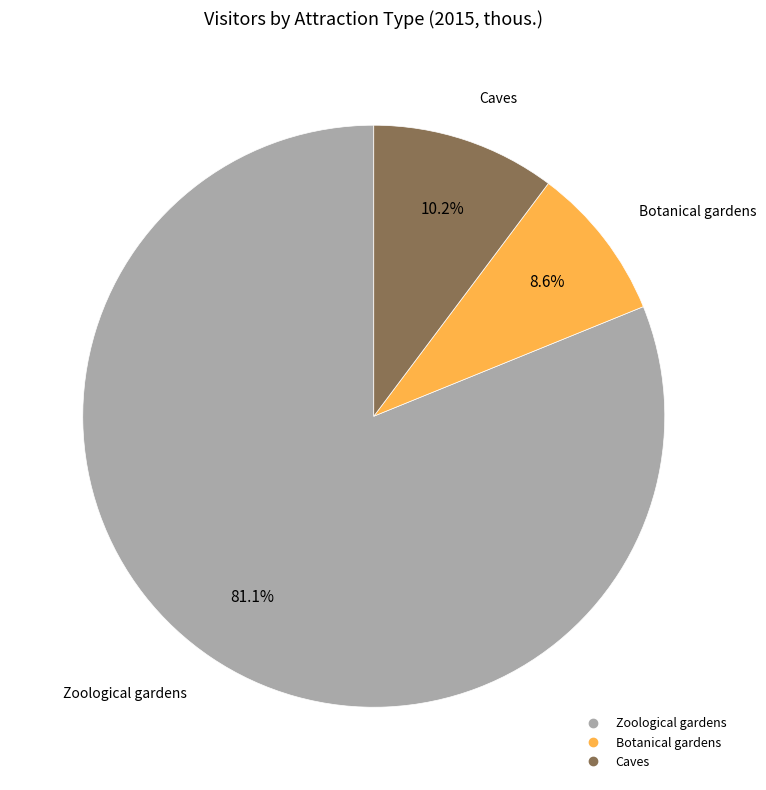

Is it true that Caves is 1% of the pie?

False